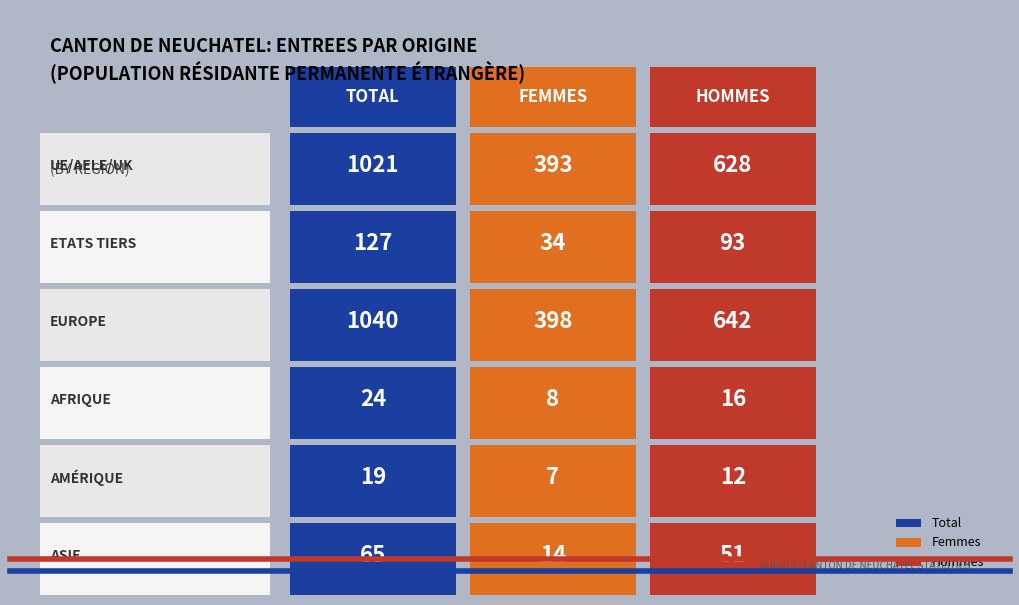

List the series in order of their peak value, highest first.

Total, Hommes, Femmes